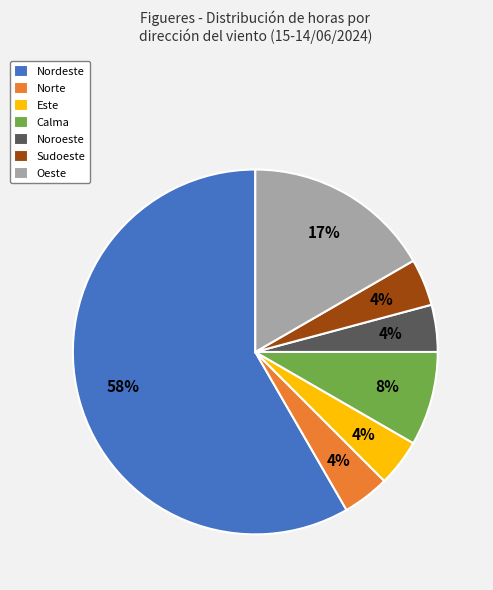

Between Calma and Noroeste, which is larger?

Calma